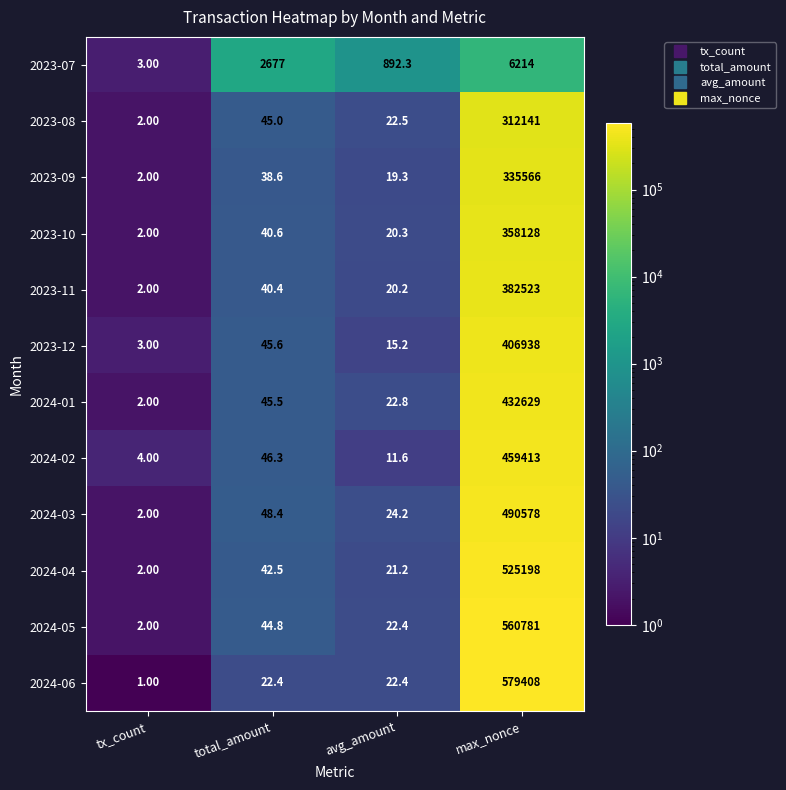

Which series changed the most between total_amount and avg_amount?

2023-07